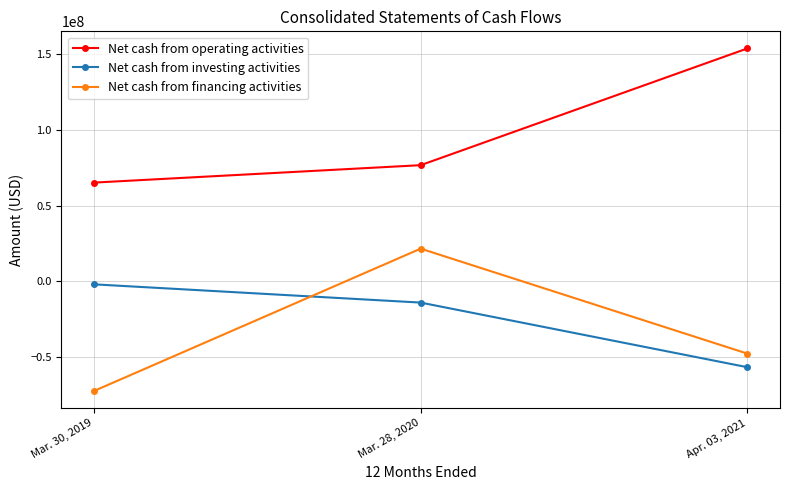

At which label does Net cash from financing activities reach its minimum?

Mar. 30, 2019